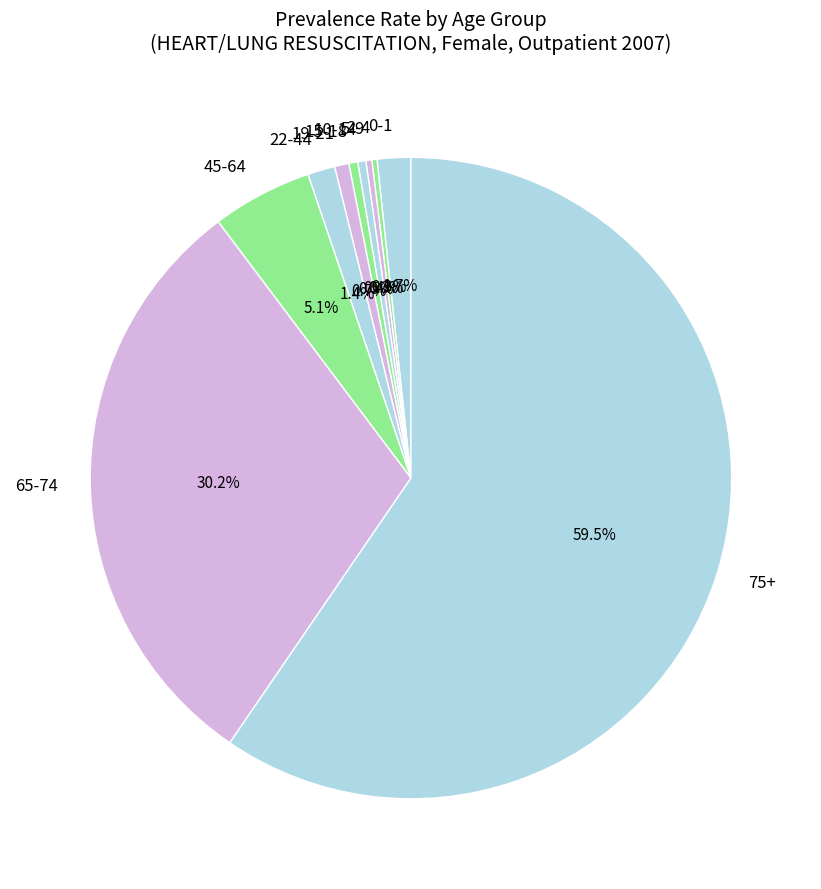

What percentage do 45-64 and 5-9 together represent?

5.4%